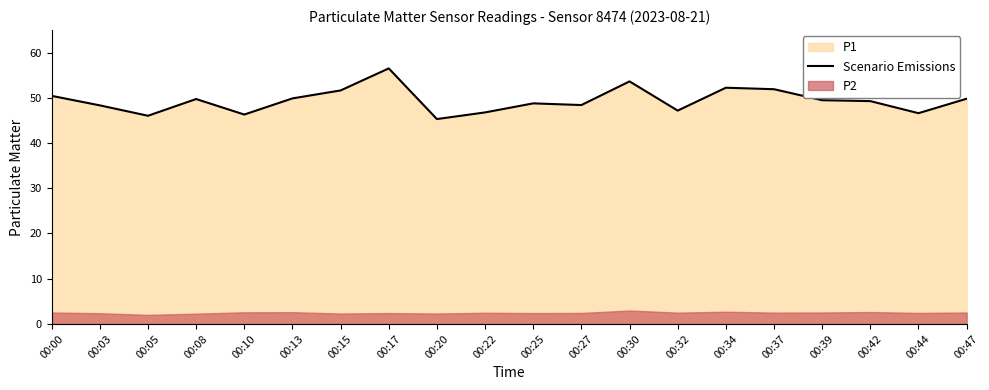

Reading left to right, what are all the values shown in this chart?

50.4	48.3	46.0	49.7	46.3	49.9	51.6	56.5	45.3	46.8	48.8	48.4	53.6	47.2	52.2	51.9	49.5	49.3	46.6	49.8